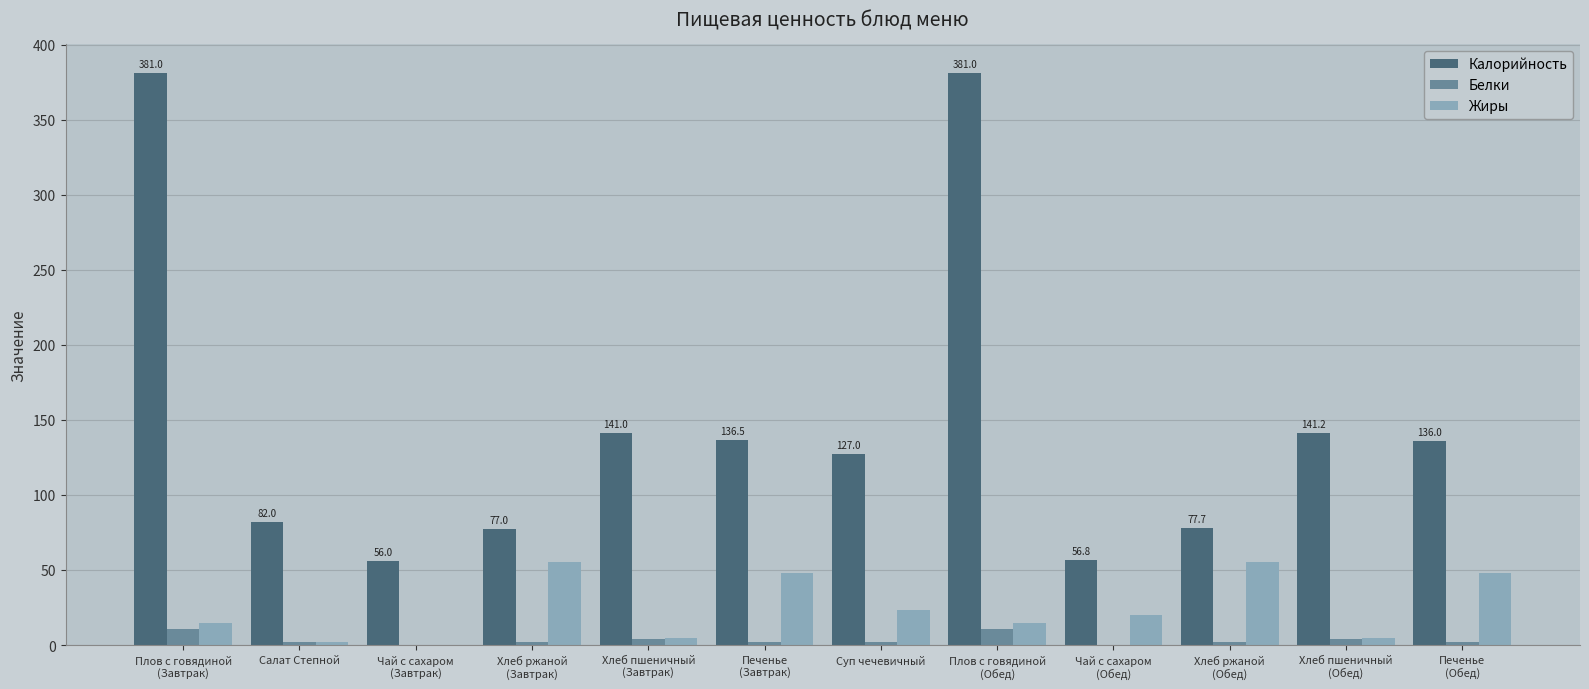

At which label does Калорийность first exceed 136?

Плов с говядиной
(Завтрак)